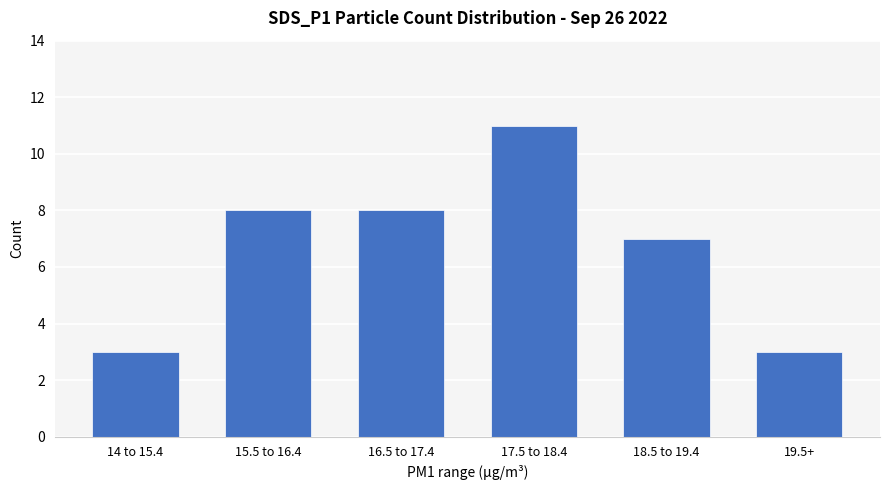

Which category has the highest value across all series?

17.5 to 18.4